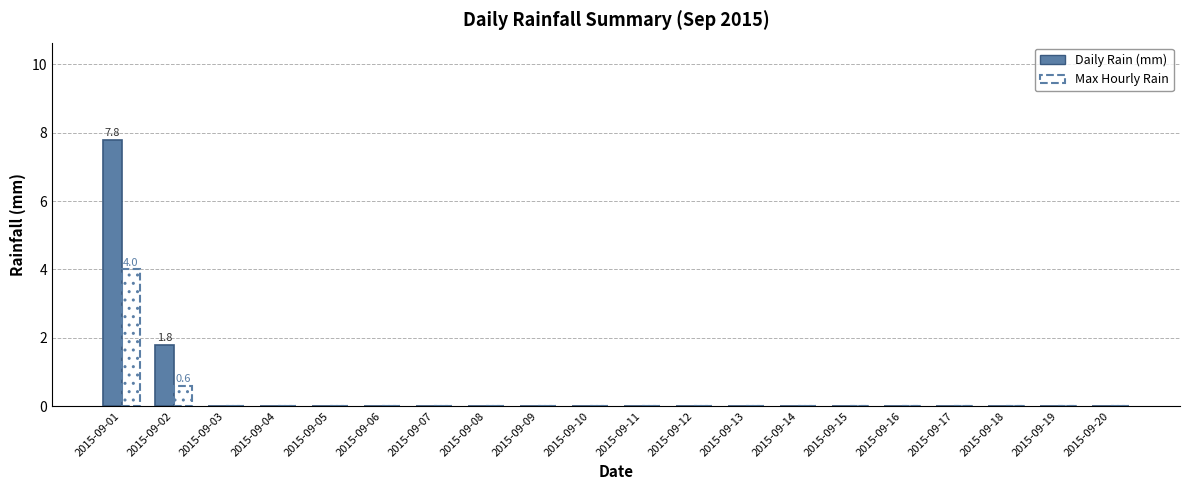

At which category is the sum across all series the highest?

2015-09-01